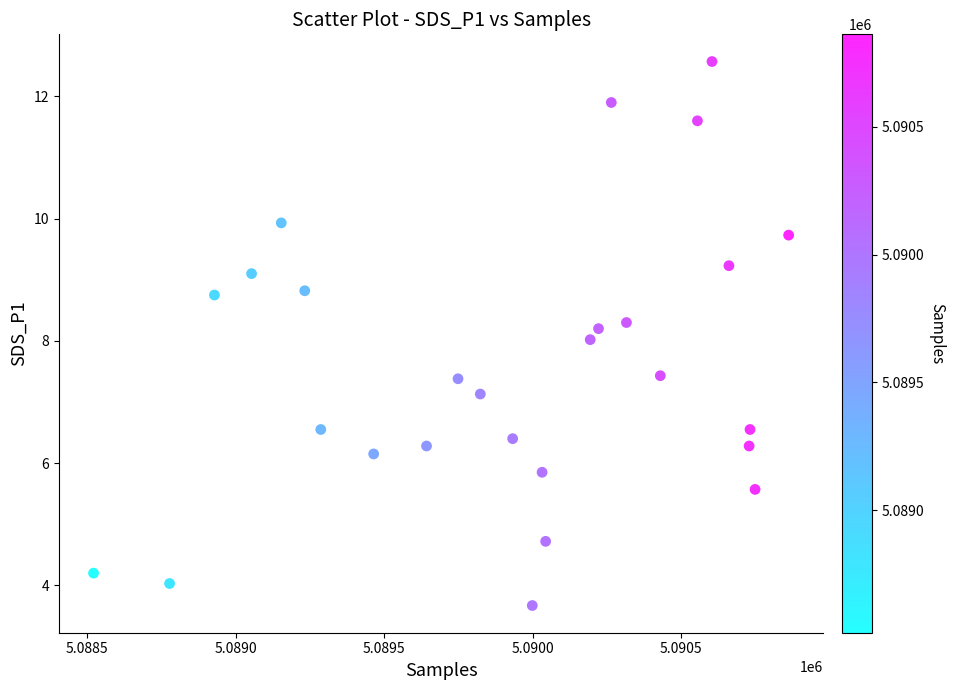

What is the range of X values (max minus min)?

2340.0